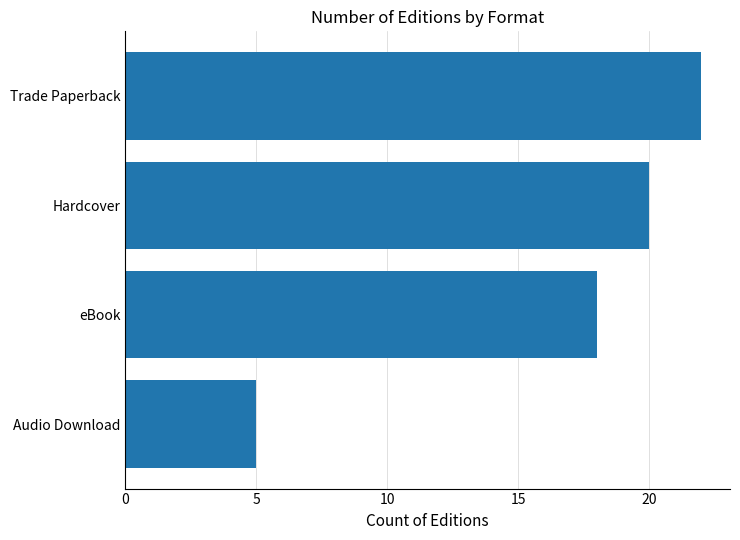

Which label corresponds to the largest value in the chart?

Trade Paperback